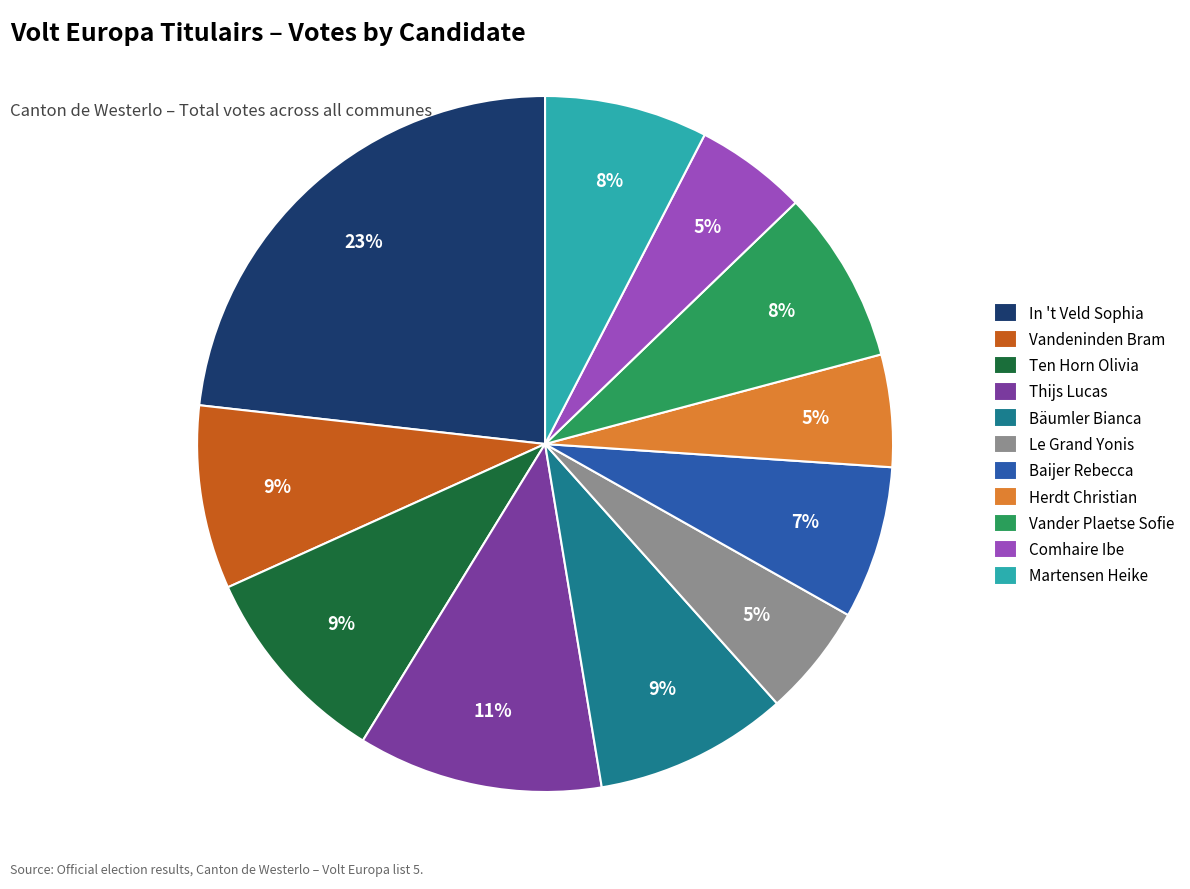

To the nearest percent, what portion does Thijs Lucas represent?

11%